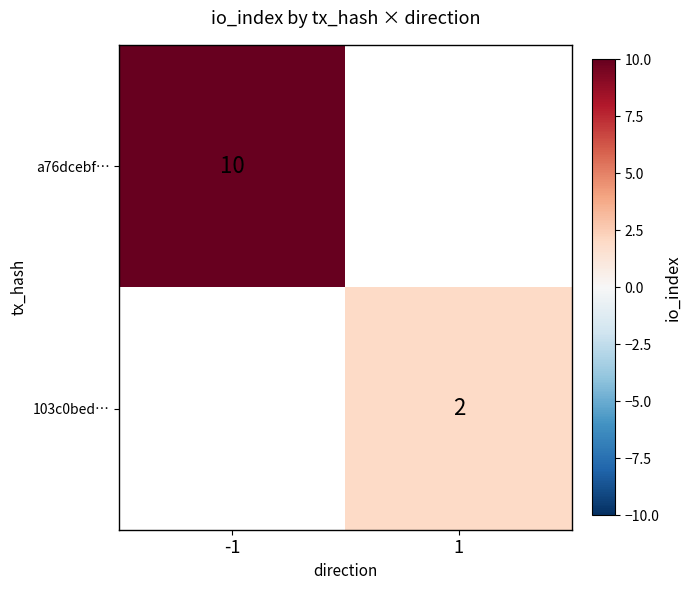

True or false: a76dcebf… has a value of 16 at -1.

False